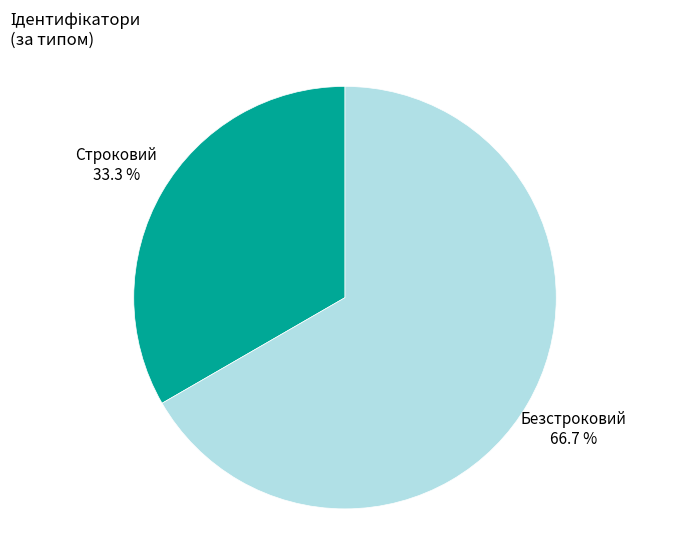

How many segments does this pie chart have?

2